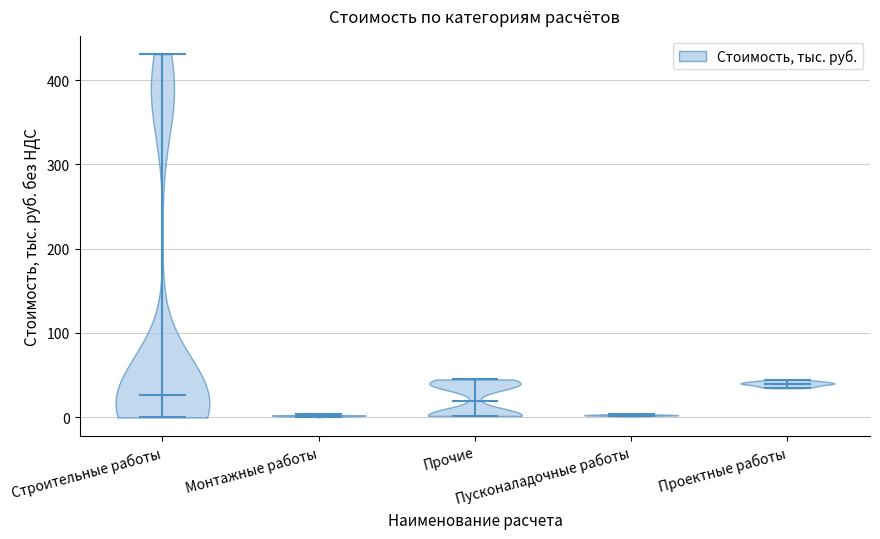

Reading left to right, read every violin against the y-axis: where its median line is, and the lowest and highest points it reaches. The values are not printed on the chart, so give them approximately, as read against the axis.

Строительные работы: median line 30, lowest point 0, highest point 430
Монтажные работы: median line 0, lowest point 0, highest point 0
Прочие: median line 20, lowest point 0, highest point 40
Пусконаладочные работы: median line 0, lowest point 0, highest point 0
Проектные работы: median line 40, lowest point 30, highest point 40